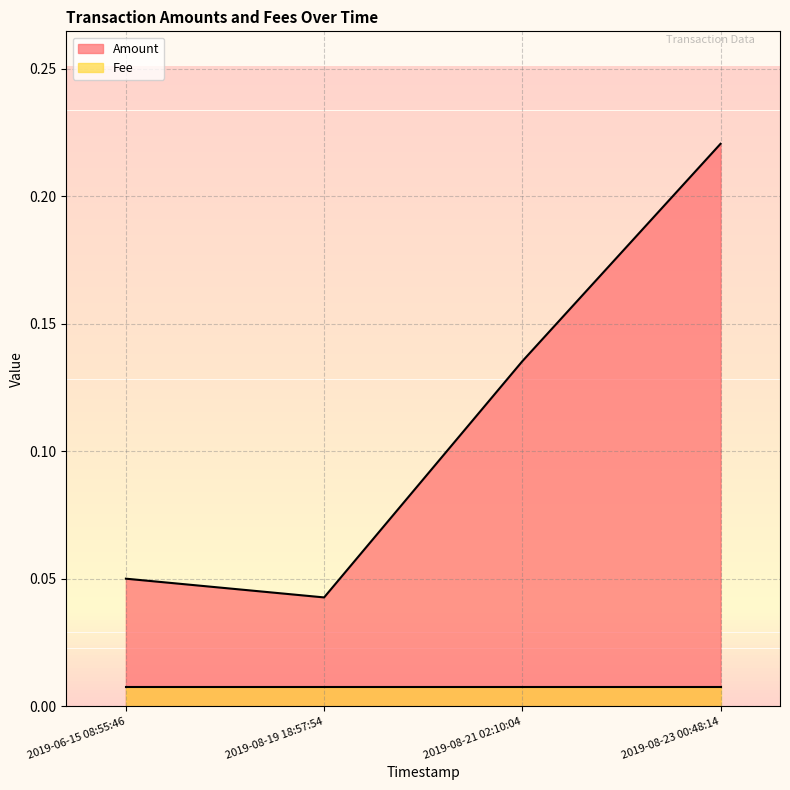

Count the Amount values in the range 0 to 1.

4